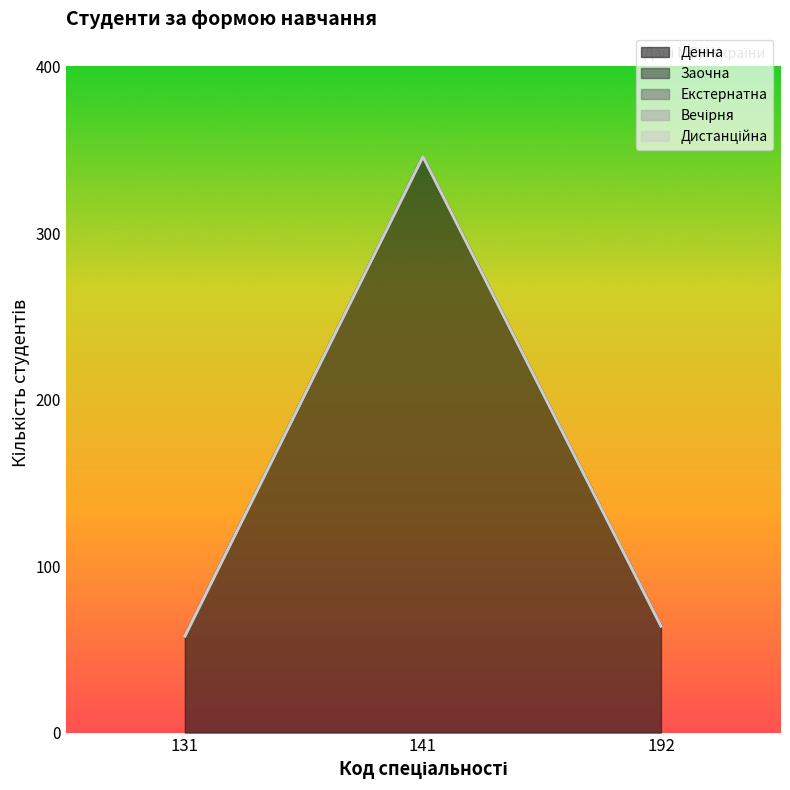

Is it true that Денна equals 187 at 141?

False